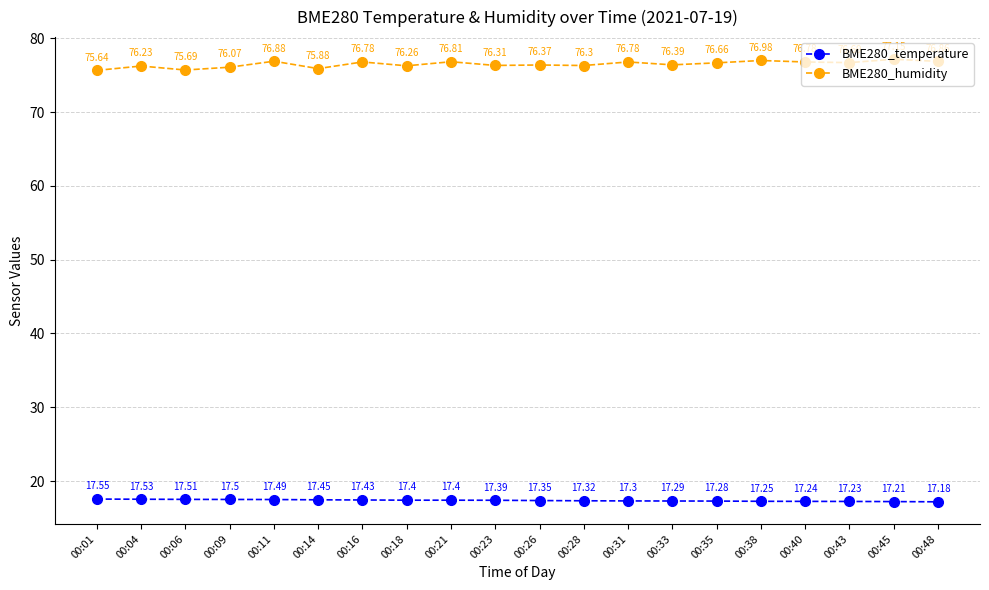

What is the spread (max minus min) of values at 00:48?

59.7